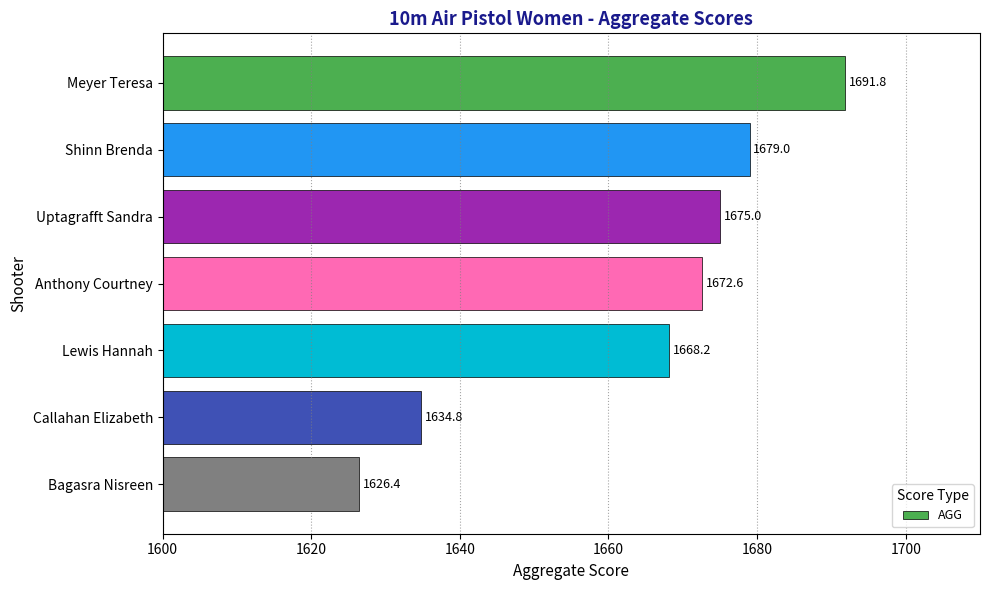

What is the smallest value displayed?

1626.4